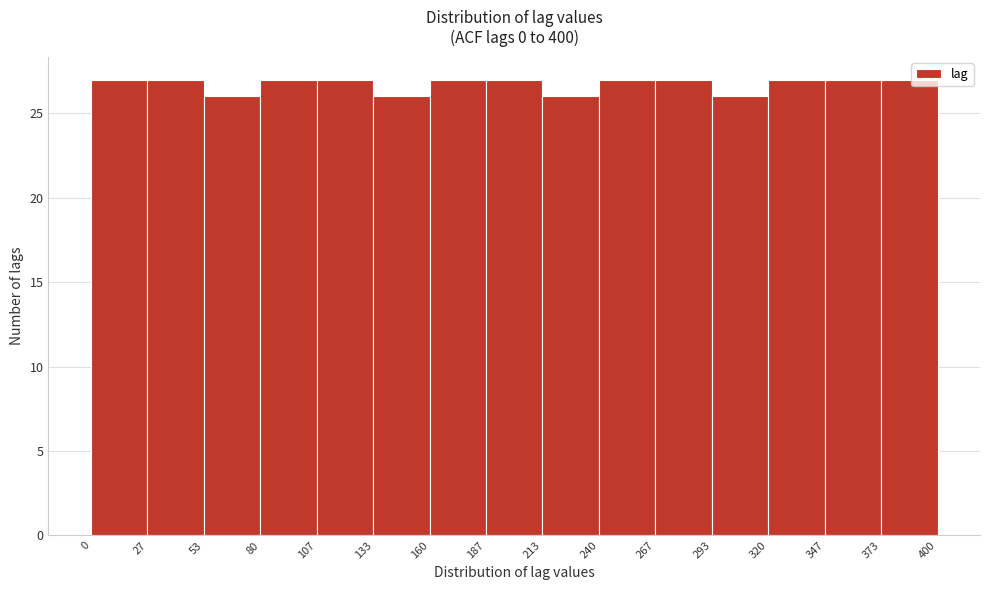

Reading left to right, transcribe this chart: for each bar, give the range it covers on the x-axis and its height. The values are not printed on the chart, so give them approximately, as read against the axis.

0 to 27: 27
27 to 53: 27
53 to 80: 26
80 to 107: 27
107 to 133: 27
133 to 160: 26
160 to 187: 27
187 to 213: 27
213 to 240: 26
240 to 267: 27
267 to 293: 27
293 to 320: 26
320 to 347: 27
347 to 373: 27
373 to 400: 27